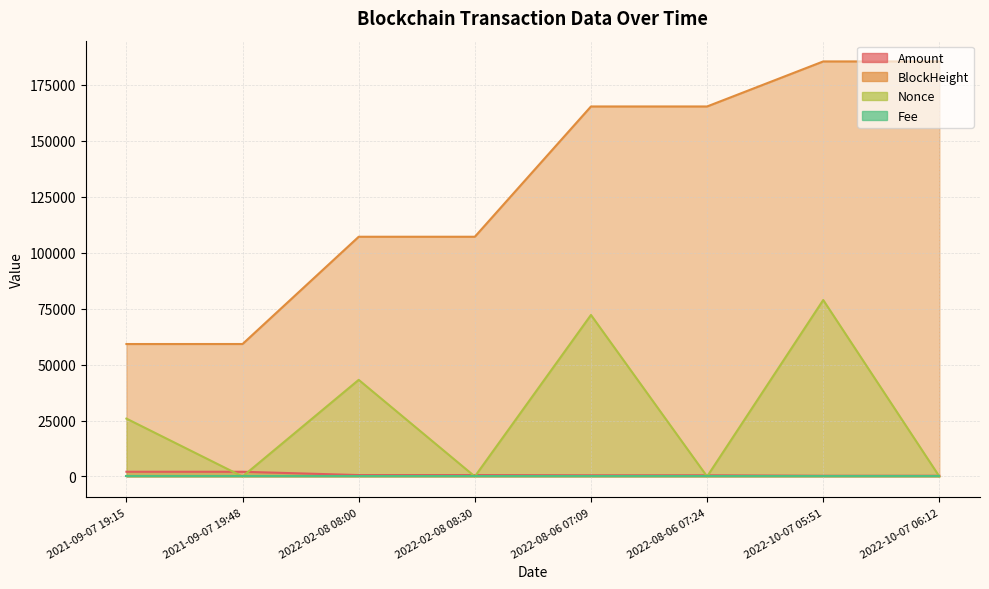

At which category does the chart reach its minimum across all series?

2021-09-07 19:48